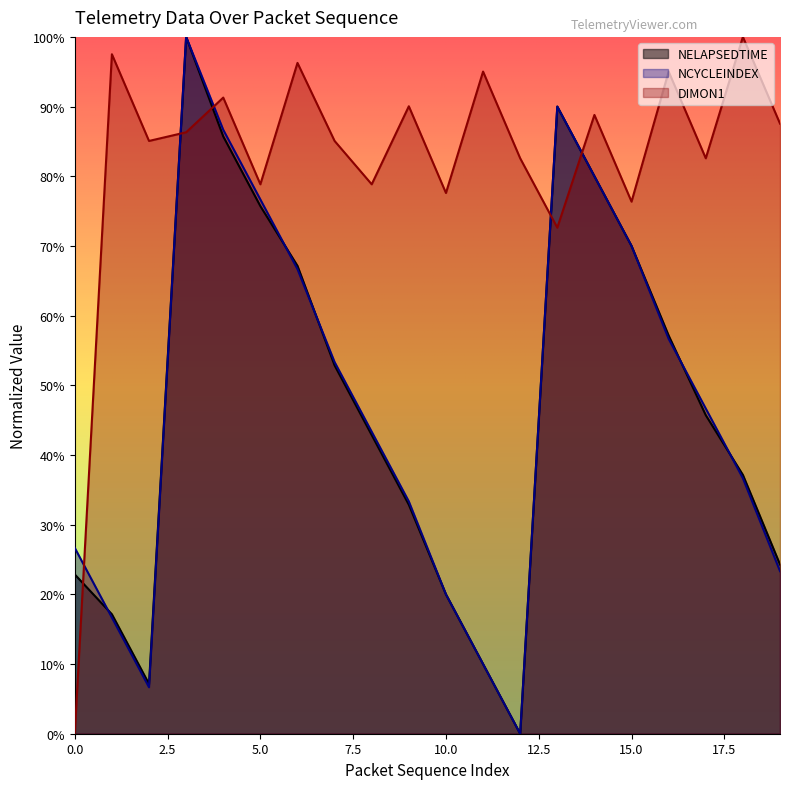

At which category does the chart reach its minimum across all series?

12